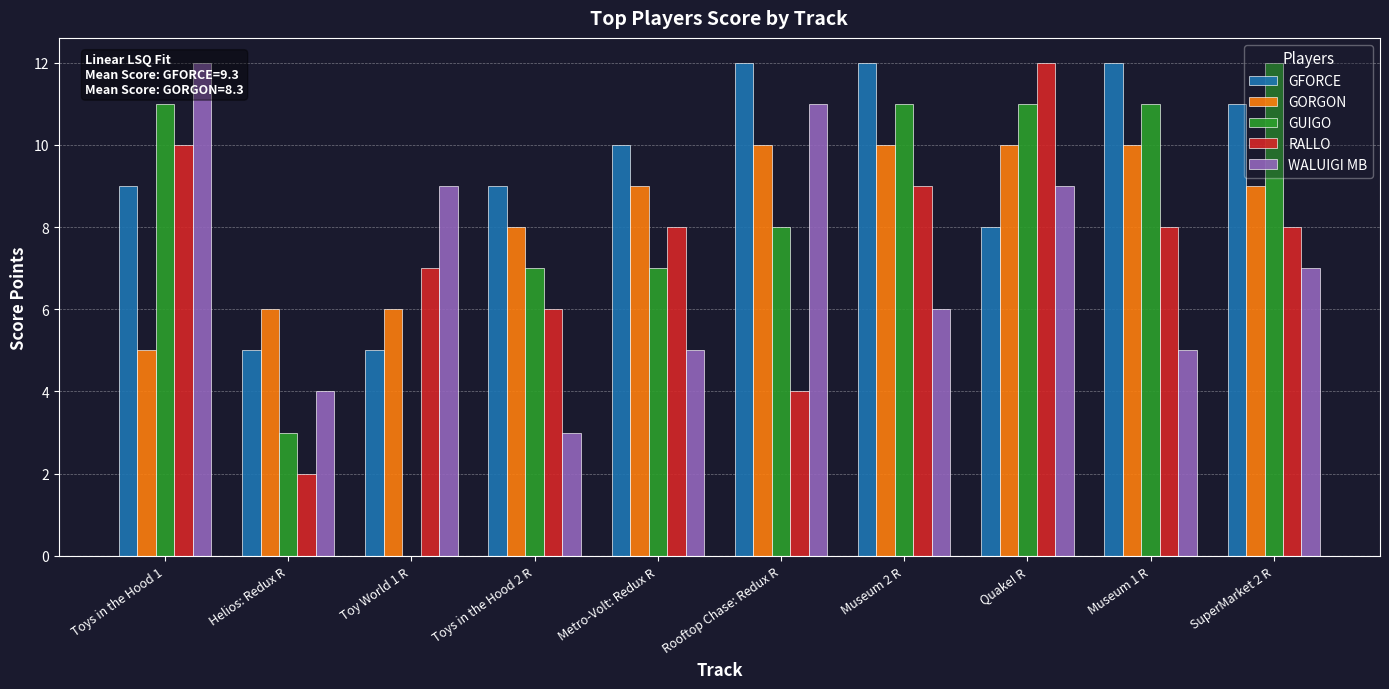

Does the chart contain stacked bars?

No